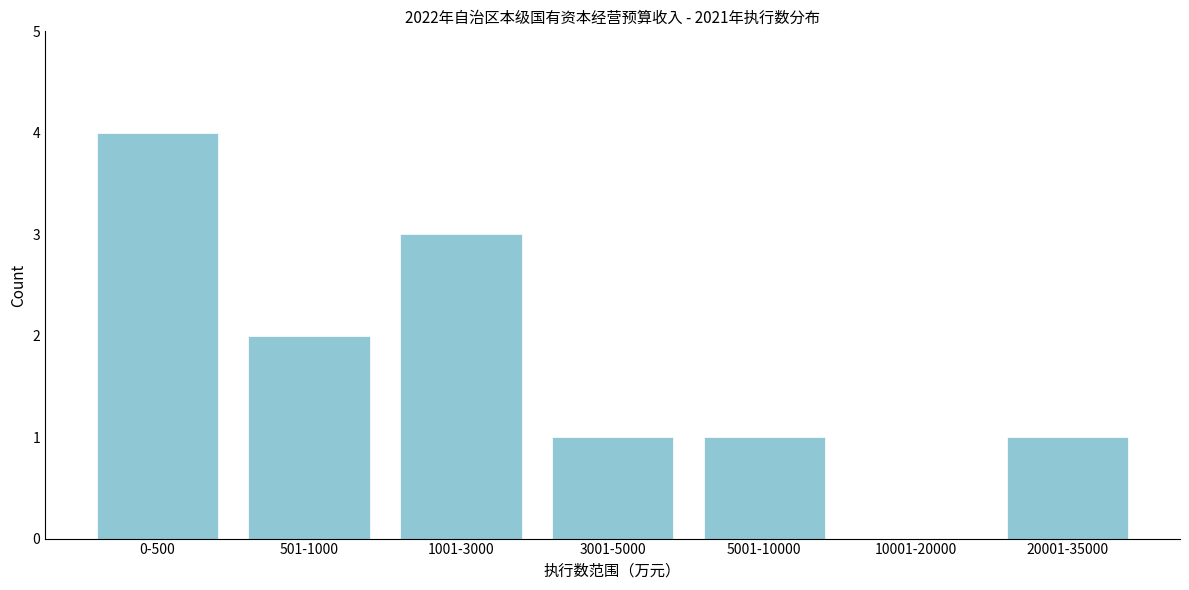

Reading left to right, list all the values displayed in this chart.

0-500=4	501-1000=2	1001-3000=3	3001-5000=1	5001-10000=1	10001-20000=0	20001-35000=1